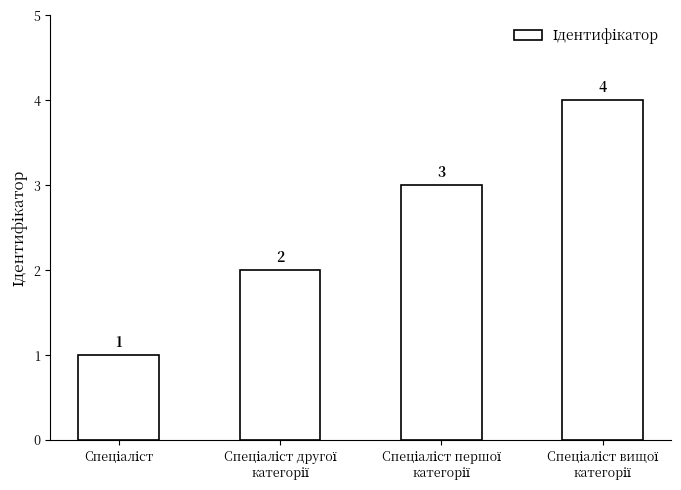

What is the greatest value displayed?

4